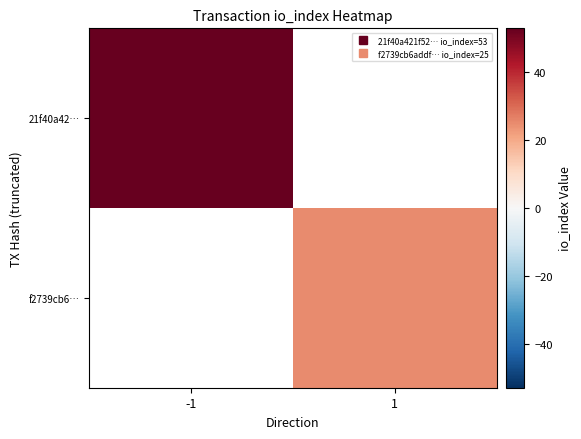

Which has a higher value, 1 or -1?

-1